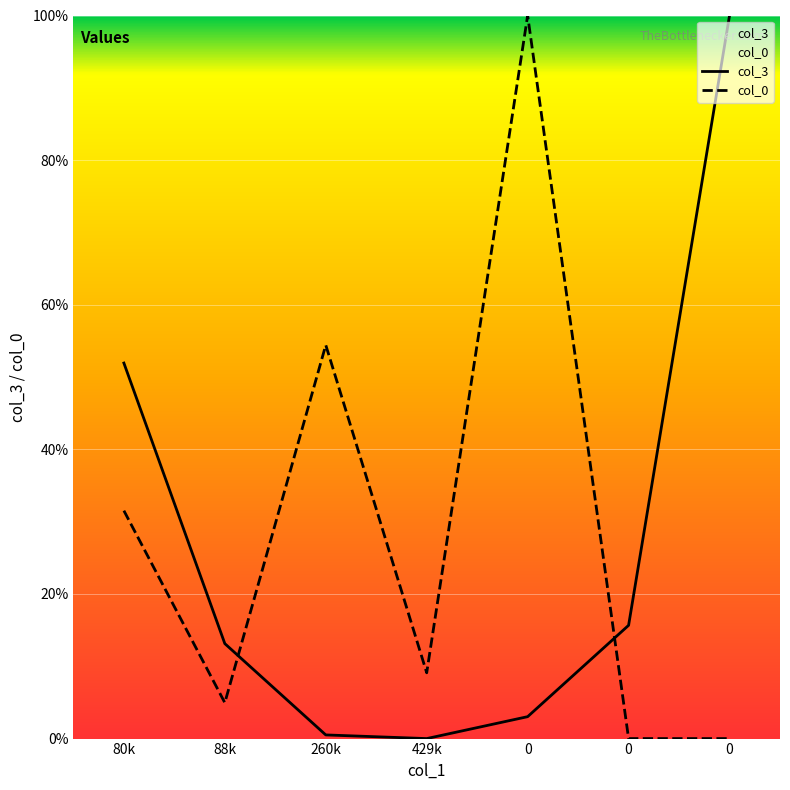

Which series ends up on top after the final intersection of col_3 and col_0?

col_3